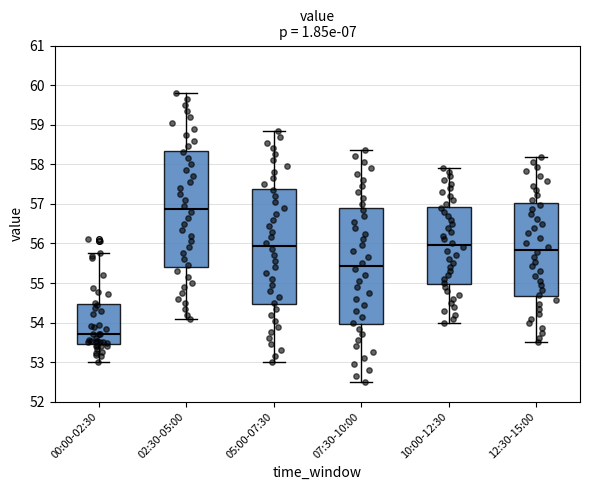

Reading left to right, transcribe this box plot: for each box, give where its median line is, the range the box spans, and where its two whiskers end, as read against the y-axis. The values are not printed on the chart, so give them approximately, as read against the axis.

00:00-02:30: median 53.7, box 53.5 to 54.5, whiskers 53.0 to 55.8
02:30-05:00: median 56.9, box 55.4 to 58.3, whiskers 54.1 to 59.8
05:00-07:30: median 55.9, box 54.5 to 57.4, whiskers 53.0 to 58.9
07:30-10:00: median 55.4, box 54.0 to 56.9, whiskers 52.5 to 58.4
10:00-12:30: median 56.0, box 55.0 to 56.9, whiskers 54.0 to 57.9
12:30-15:00: median 55.8, box 54.7 to 57.0, whiskers 53.5 to 58.2